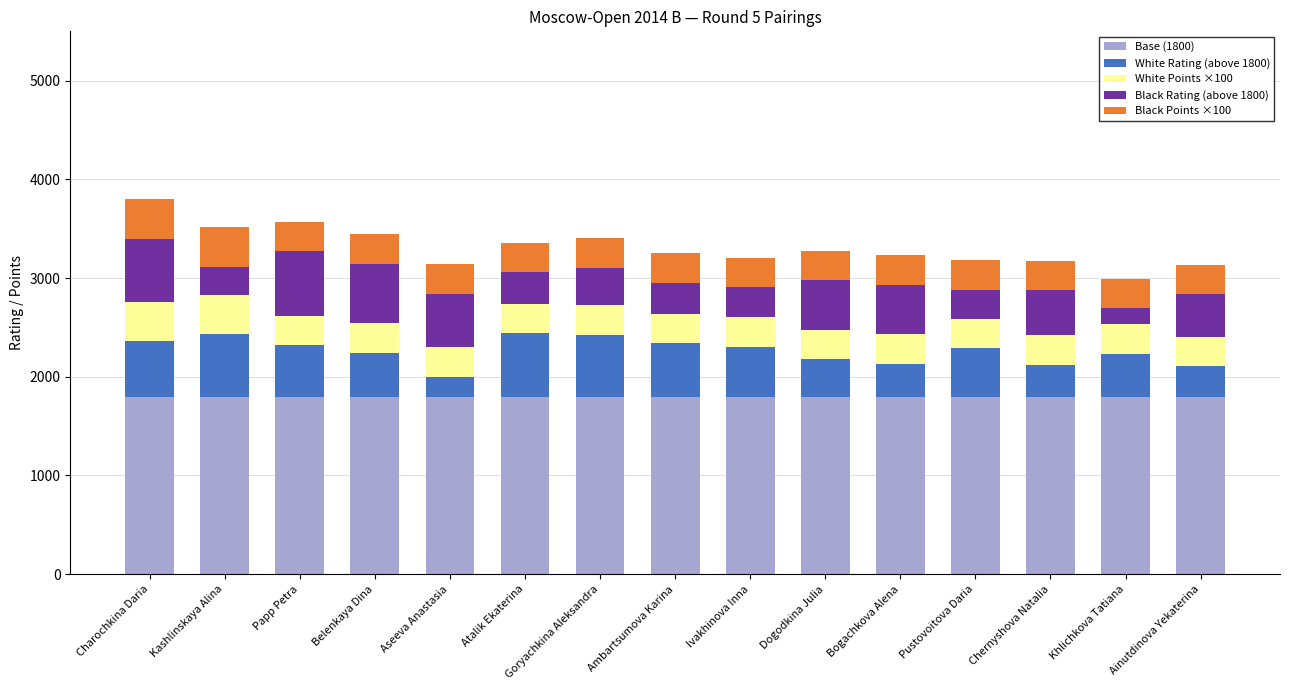

What is the sum of the Base (1800) values at Khlichkova Tatiana and Ainutdinova Yekaterina?

3600